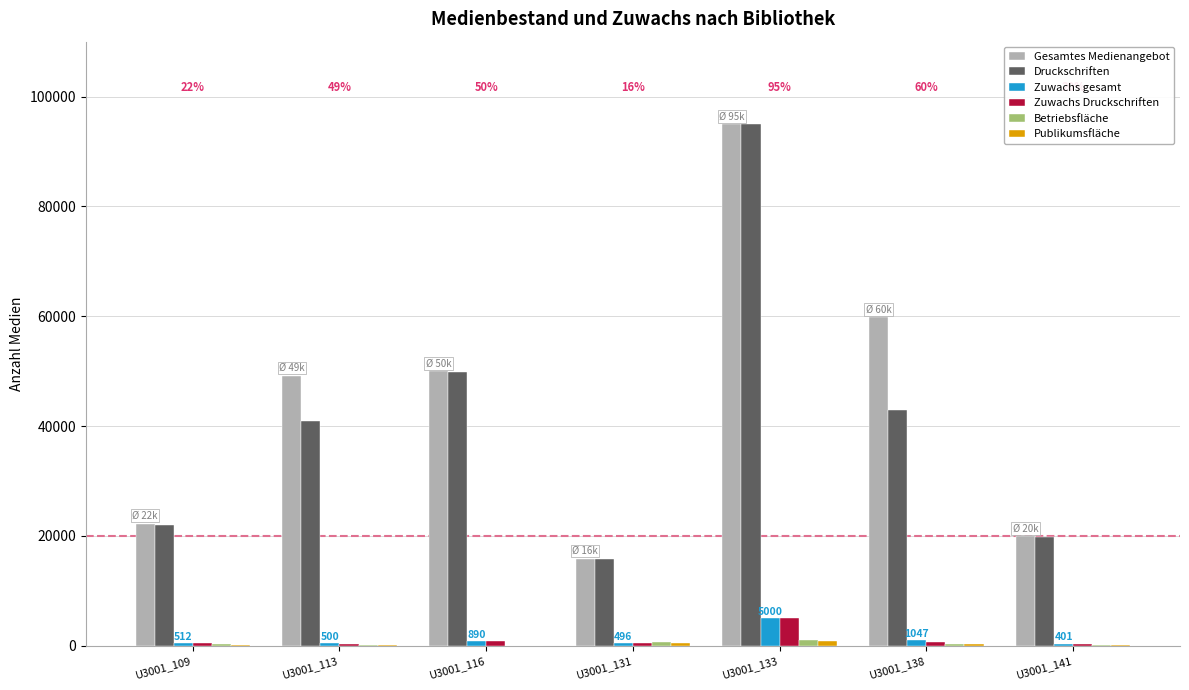

What is the maximum value shown in the chart?

95000